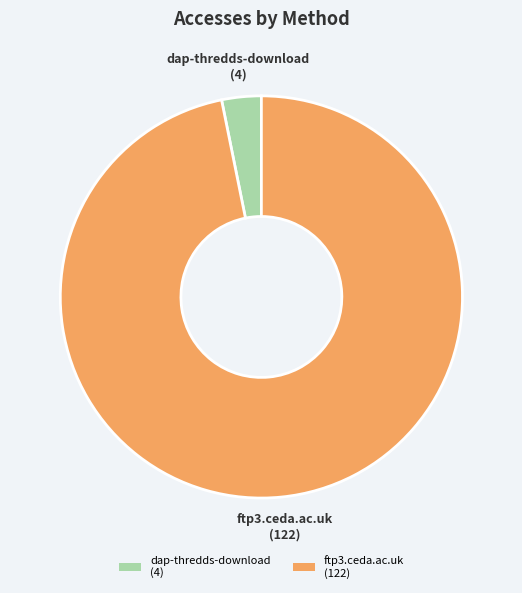

What is the smallest slice in the pie chart?

dap-thredds-download